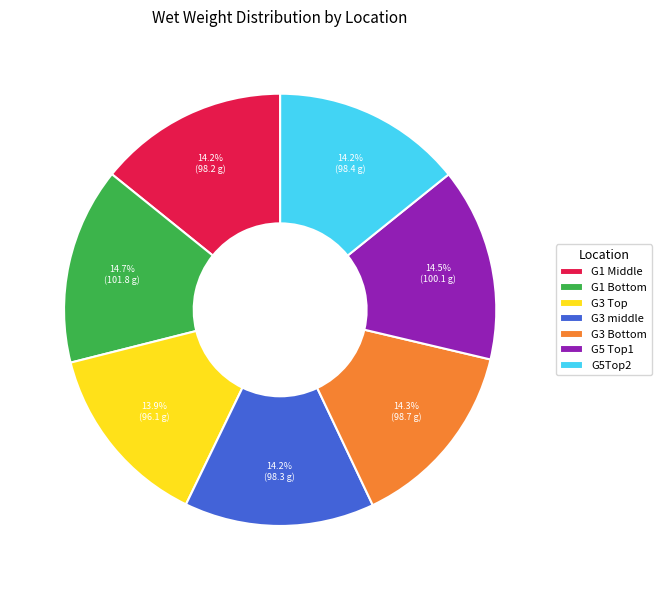

What is the ratio of the value at G3 middle to the value at G5 Top1?

1.0